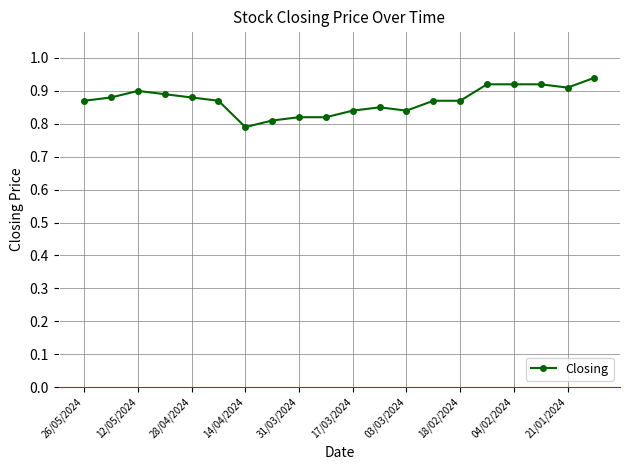

What is the difference between the second highest and second lowest values?

0.1